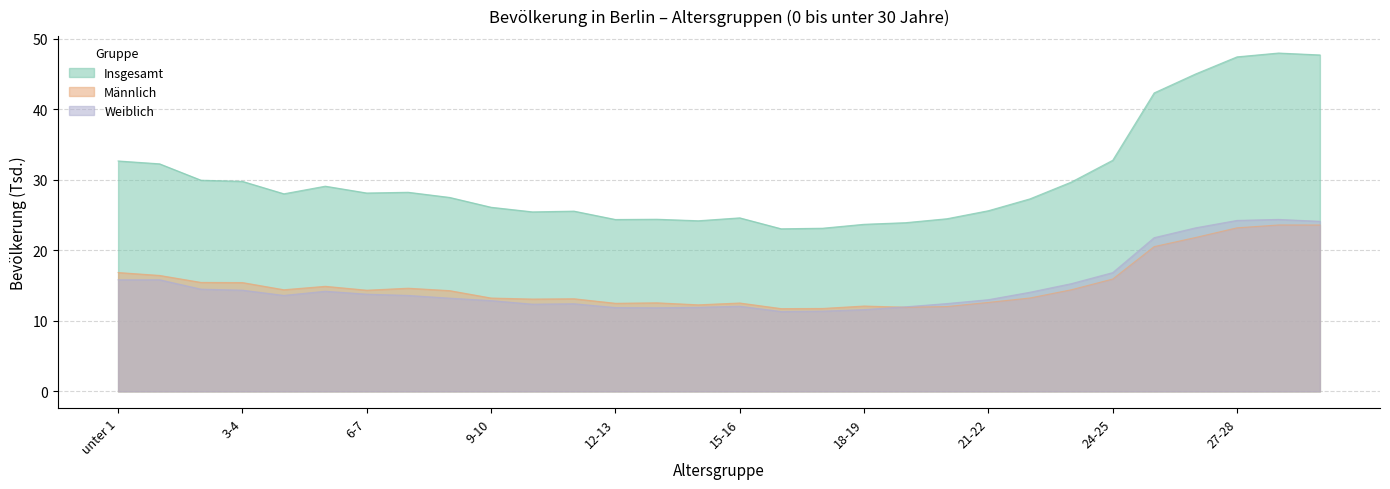

The value of Insgesamt at 21-22 is 25.6. True or false?

True